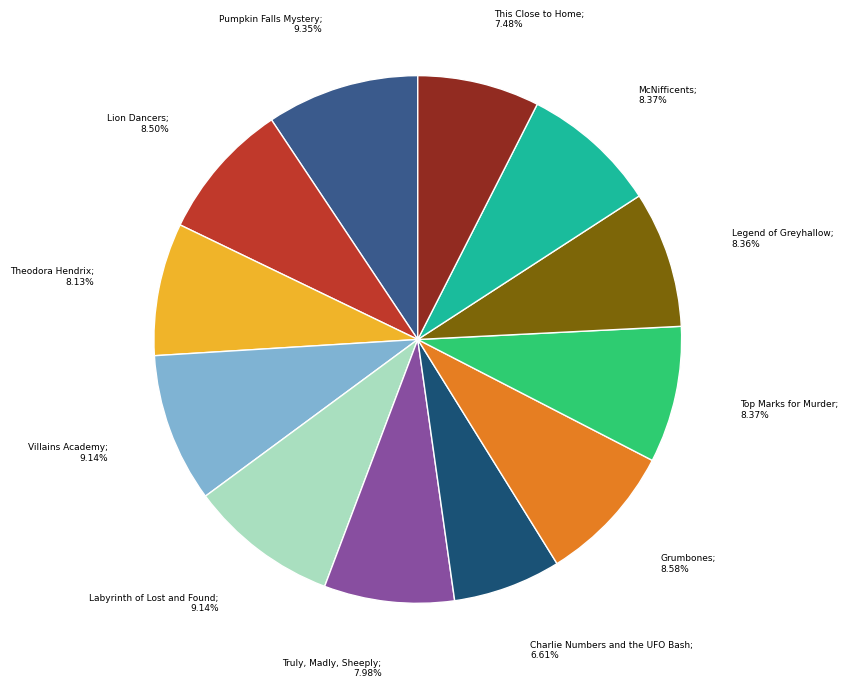

How many slices are in this pie chart?

12